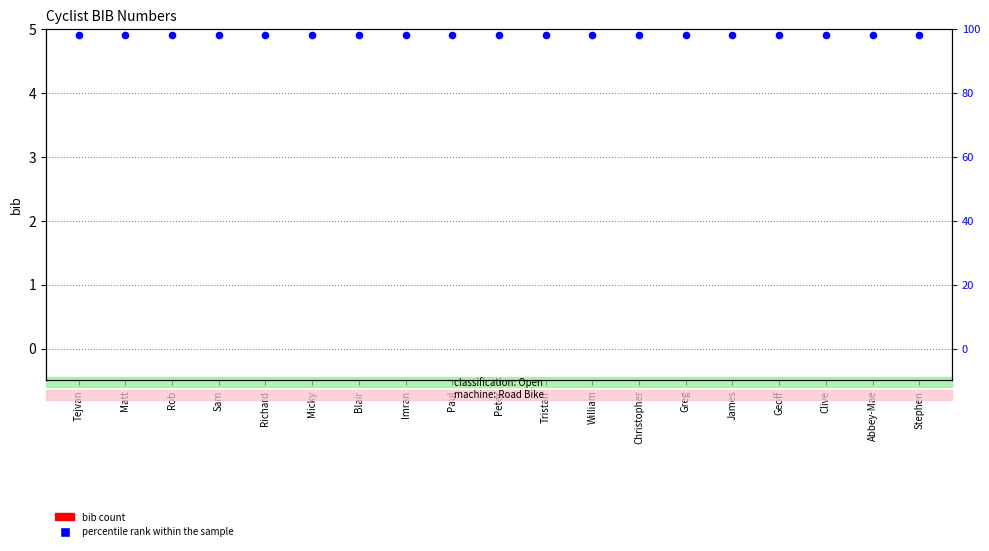

Which series has the largest total across all categories?

percentile rank within the sample